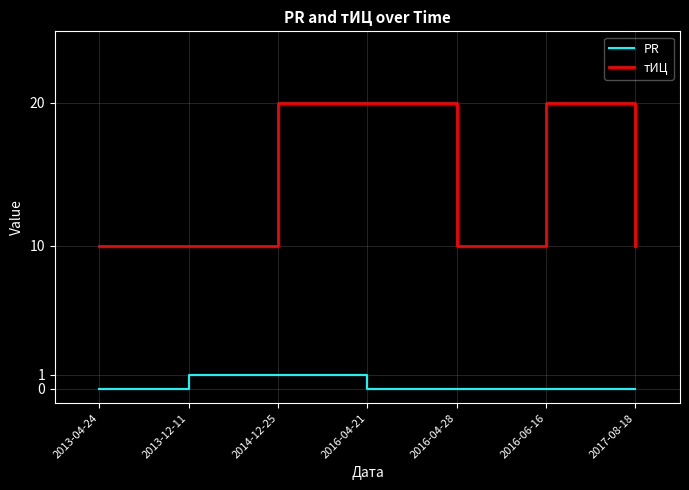

Count the number of data series in this chart.

2